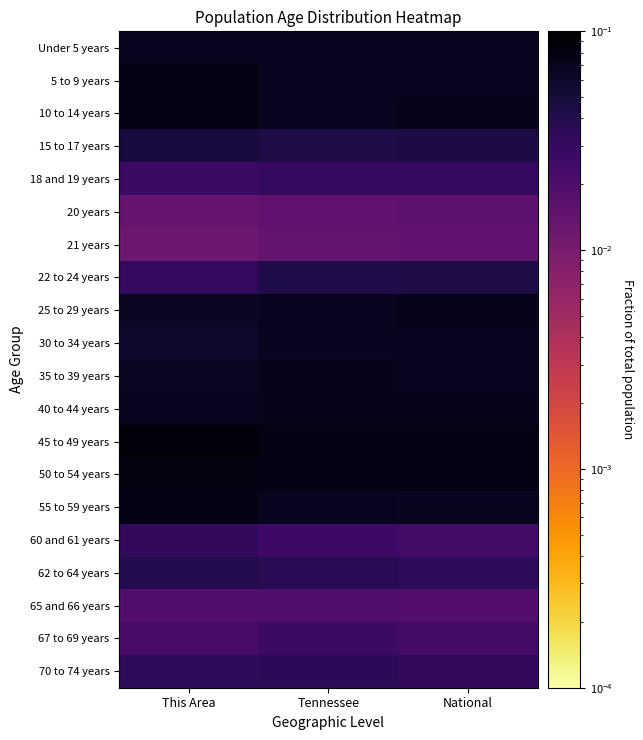

Reading right to left, list all the values displayed in this chart.

Under 5 years: National=0.1	Tennessee=0.1	This Area=0.1
5 to 9 years: National=0.1	Tennessee=0.1	This Area=0.1
10 to 14 years: National=0.1	Tennessee=0.1	This Area=0.1
15 to 17 years: National=0.0	Tennessee=0.0	This Area=0.0
18 and 19 years: National=0.0	Tennessee=0.0	This Area=0.0
20 years: National=0.0	Tennessee=0.0	This Area=0.0
21 years: National=0.0	Tennessee=0.0	This Area=0.0
22 to 24 years: National=0.0	Tennessee=0.0	This Area=0.0
25 to 29 years: National=0.1	Tennessee=0.1	This Area=0.1
30 to 34 years: National=0.1	Tennessee=0.1	This Area=0.1
35 to 39 years: National=0.1	Tennessee=0.1	This Area=0.1
40 to 44 years: National=0.1	Tennessee=0.1	This Area=0.1
45 to 49 years: National=0.1	Tennessee=0.1	This Area=0.1
50 to 54 years: National=0.1	Tennessee=0.1	This Area=0.1
55 to 59 years: National=0.1	Tennessee=0.1	This Area=0.1
60 and 61 years: National=0.0	Tennessee=0.0	This Area=0.0
62 to 64 years: National=0.0	Tennessee=0.0	This Area=0.0
65 and 66 years: National=0.0	Tennessee=0.0	This Area=0.0
67 to 69 years: National=0.0	Tennessee=0.0	This Area=0.0
70 to 74 years: National=0.0	Tennessee=0.0	This Area=0.0